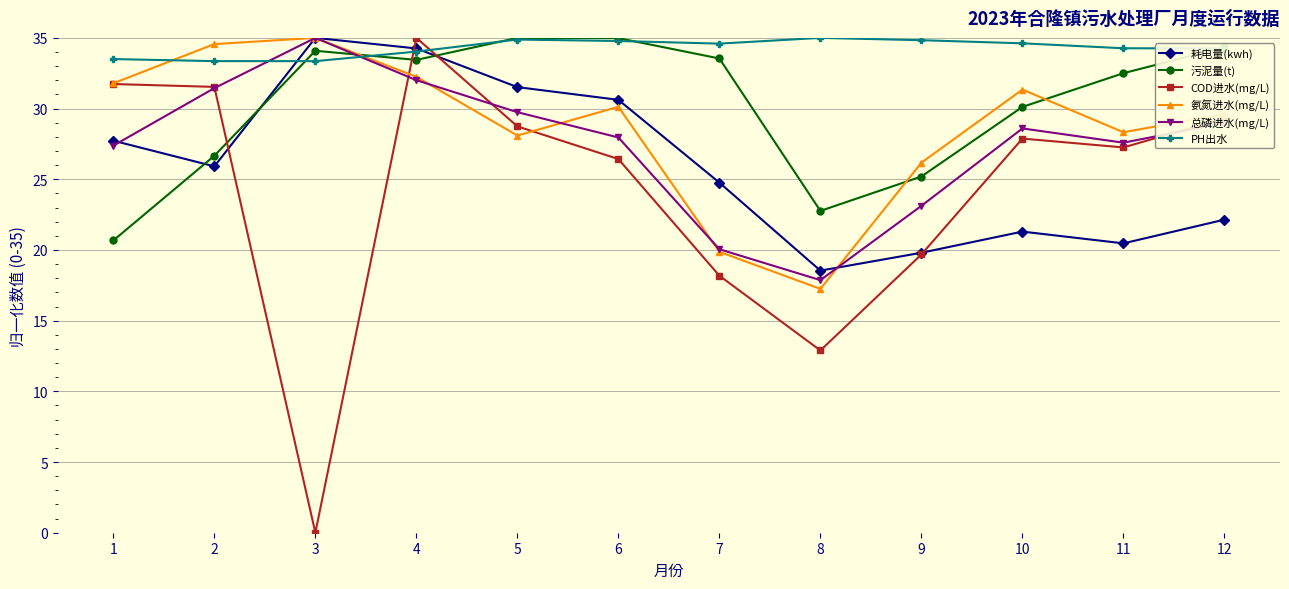

What is the total value across all series at 2?

183.5